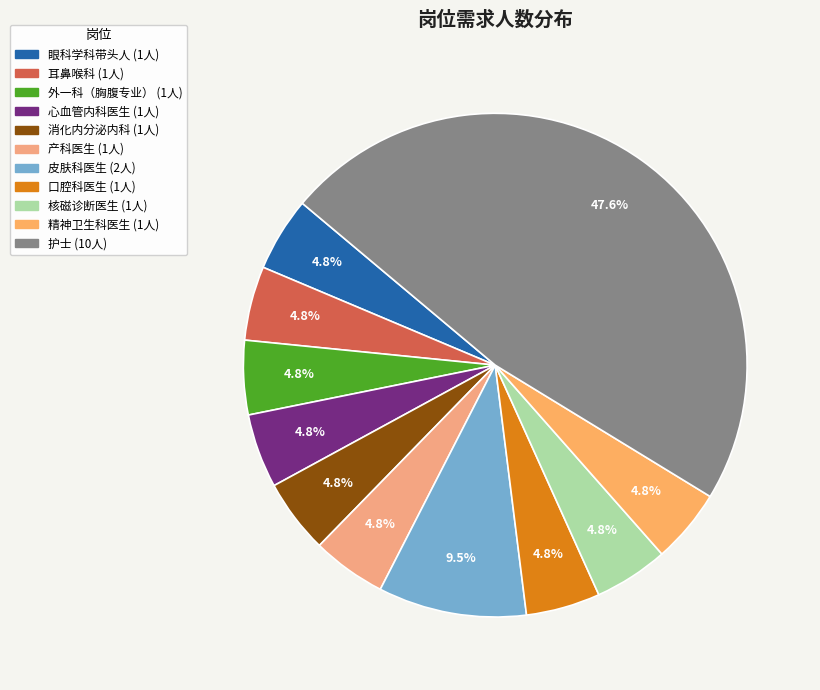

Which category has the biggest portion of the pie?

护士